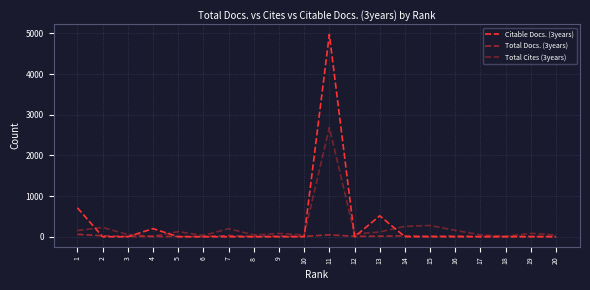

How many lines are shown in the chart?

3